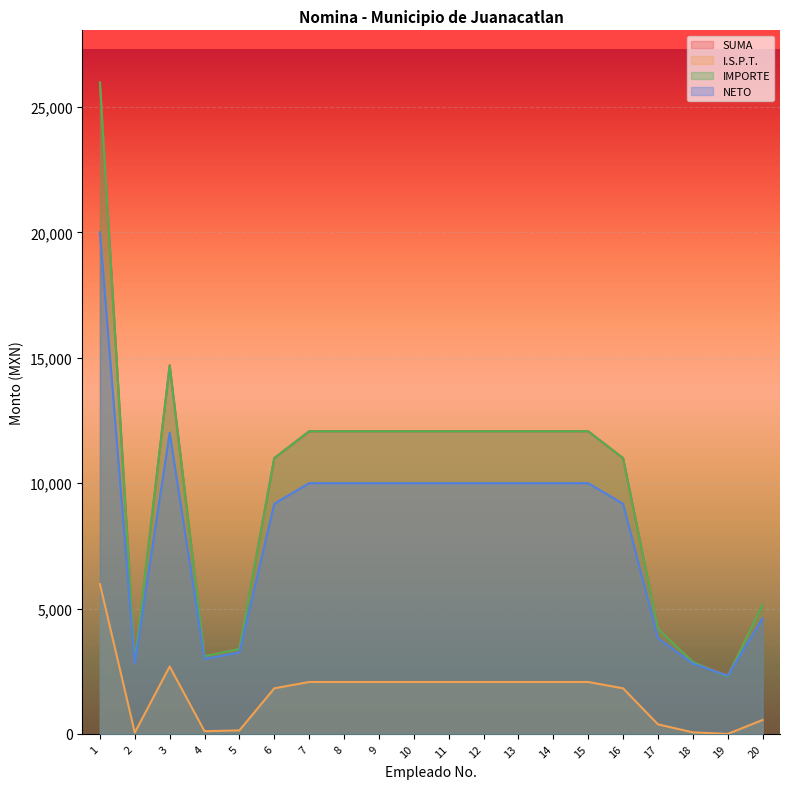

Does the chart display data point markers on the line(s)?

No